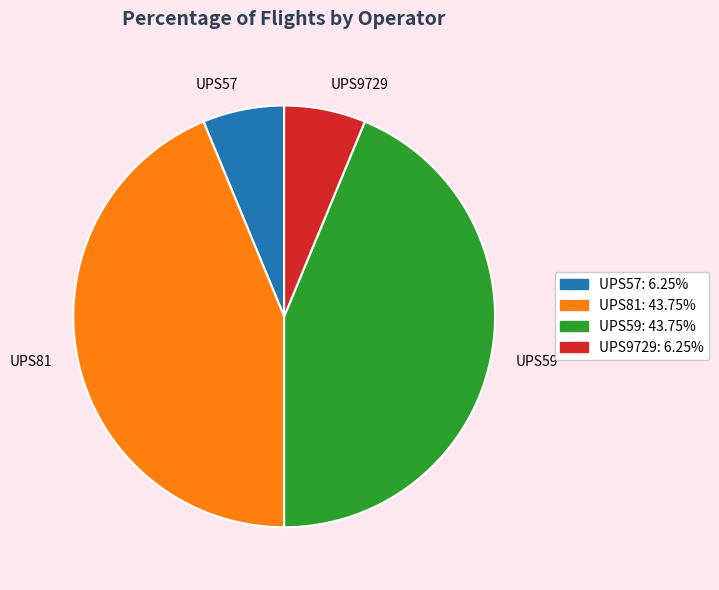

Is there any slice that represents more than half of the pie?

No